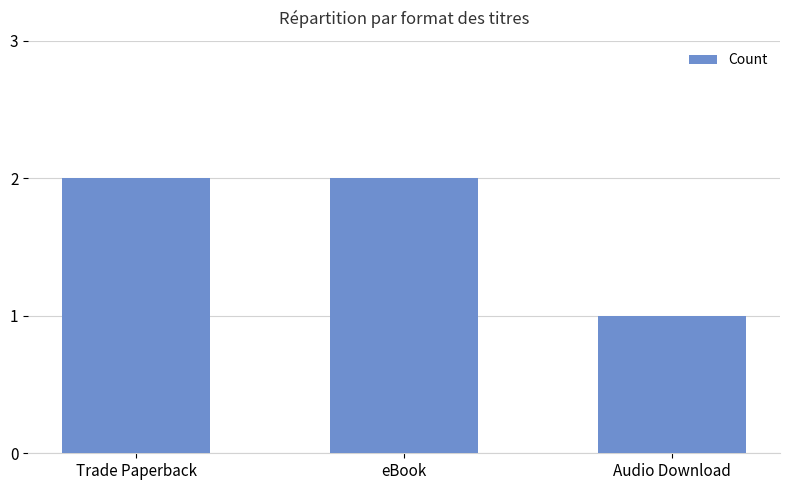

Which label corresponds to the smallest value in the chart?

Audio Download